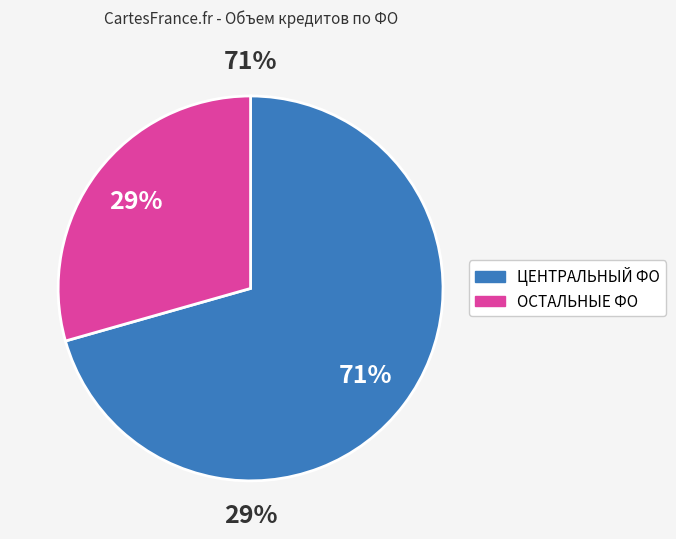

Which slice is the largest?

ЦЕНТРАЛЬНЫЙ ФЕДЕРАЛЬНЫЙ ОКРУГ